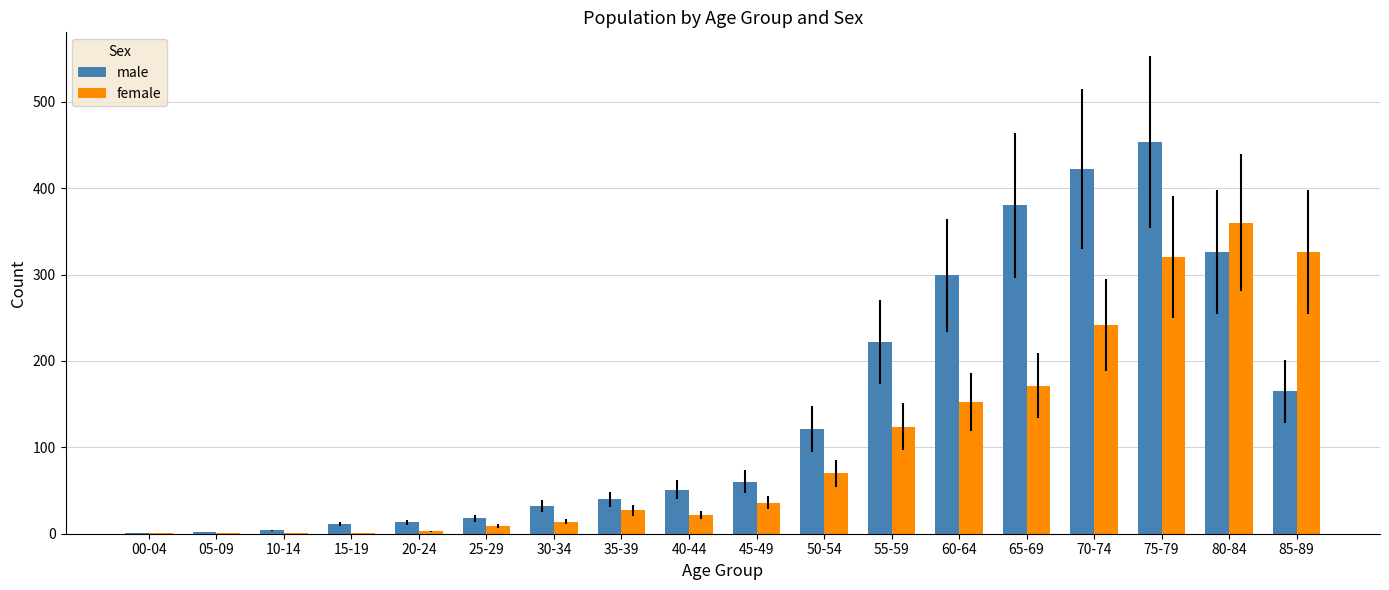

Are the bars horizontal?

No